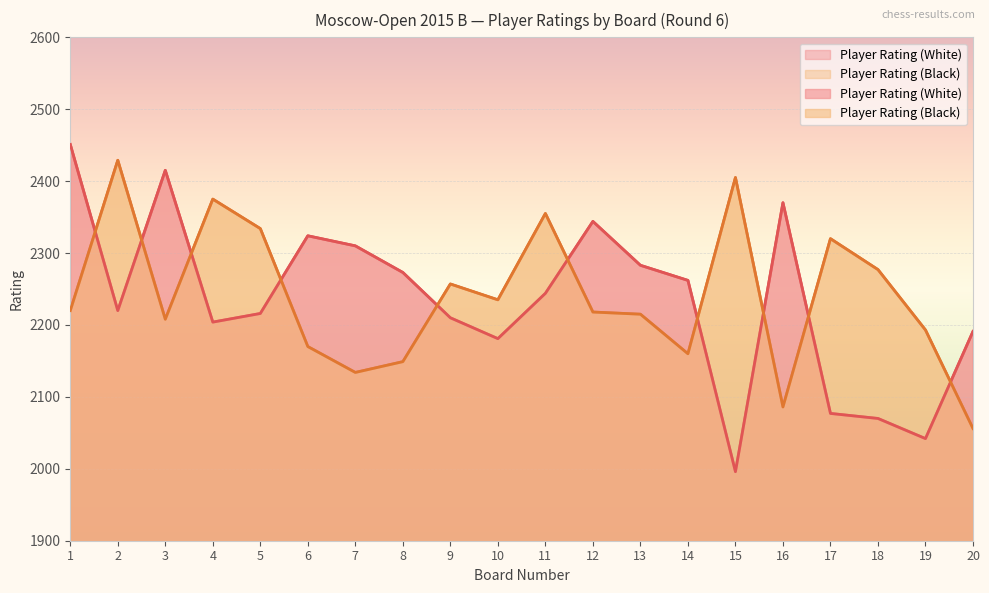

True or false: Player Rating (White) has a value of 2216 at 5.

True